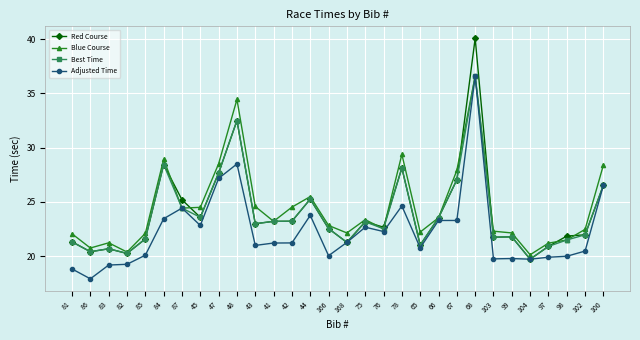

Which series has the largest total across all categories?

Blue Course